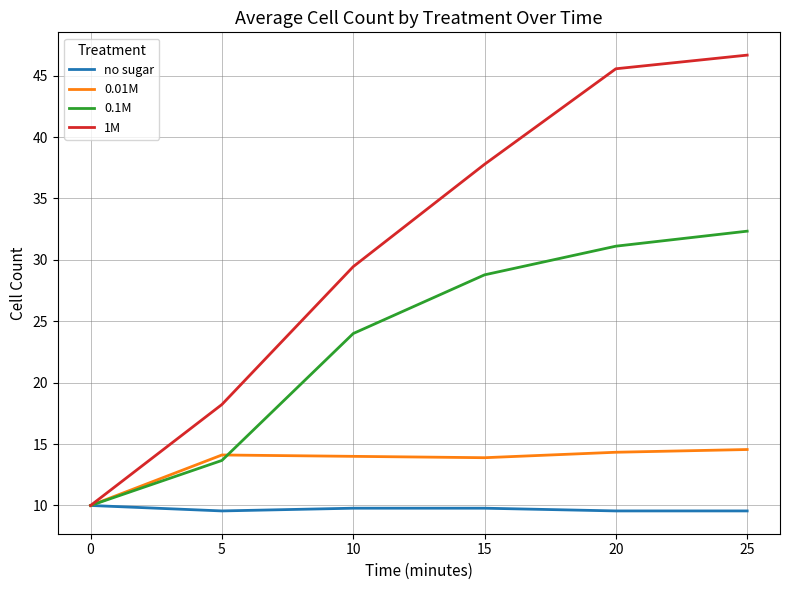

Rank the series at 15 from highest to lowest value.

1M, 0.1M, 0.01M, no sugar